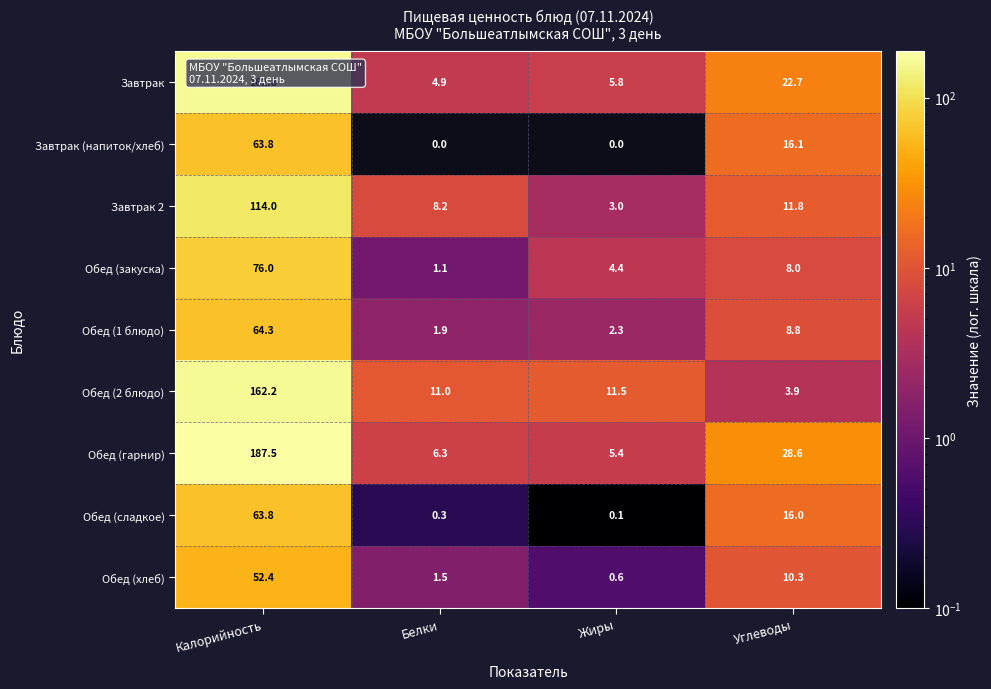

What is the spread (max minus min) of values at Углеводы?

24.7